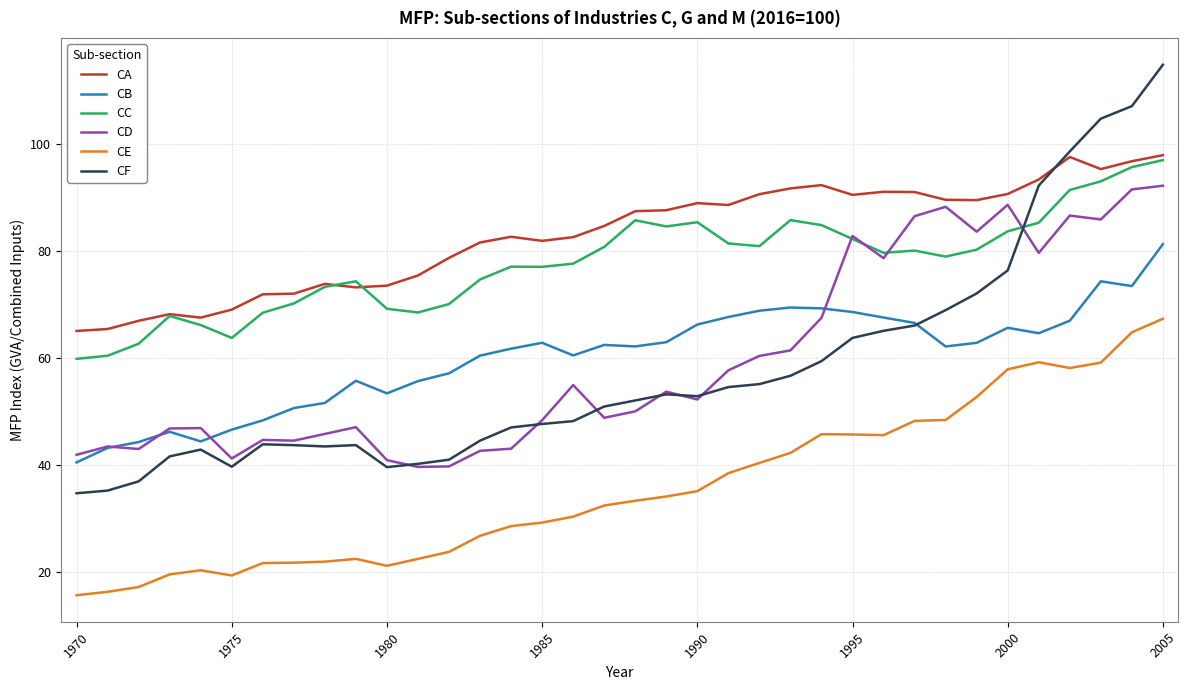

True or false: CF and CC intersect in this chart.

True